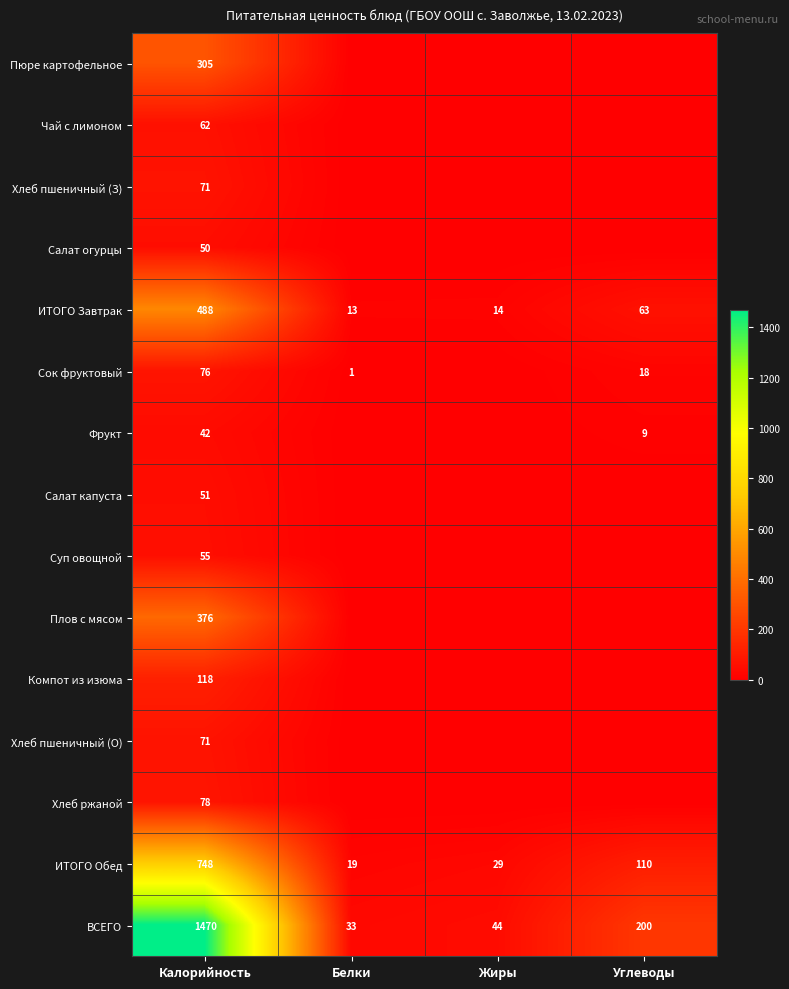

Where does the ИТОГО Завтрак series first go above 63?

Калорийность